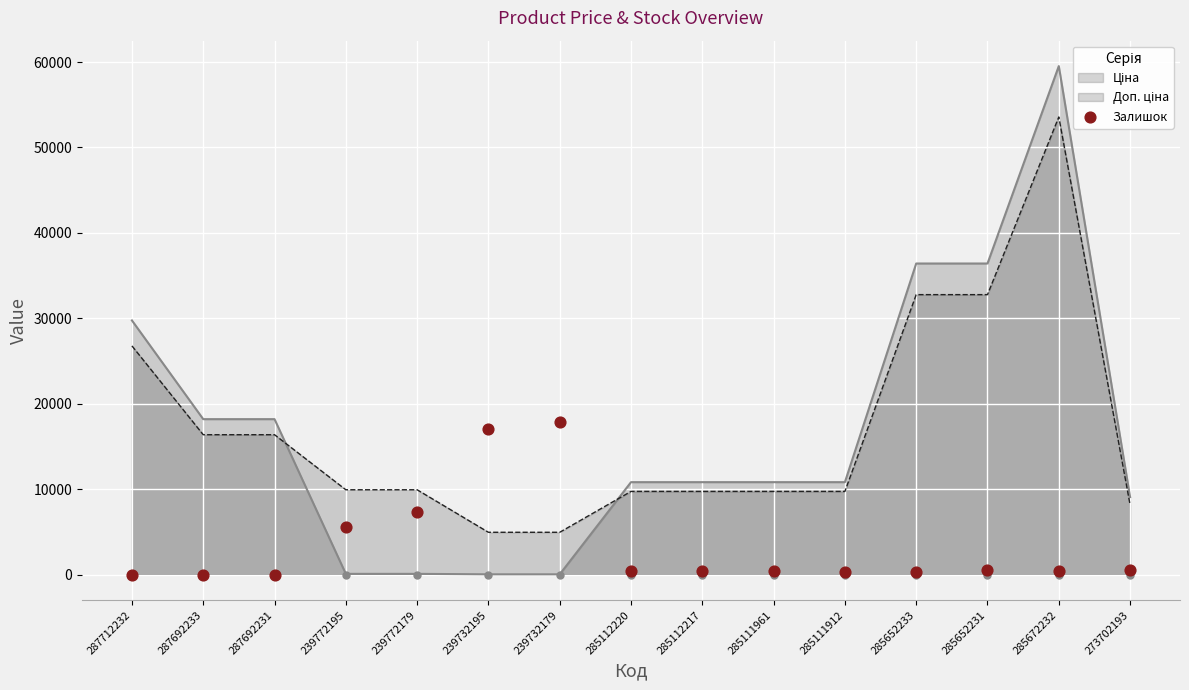

Which has a higher value, 285672232 or 287692231?

285672232